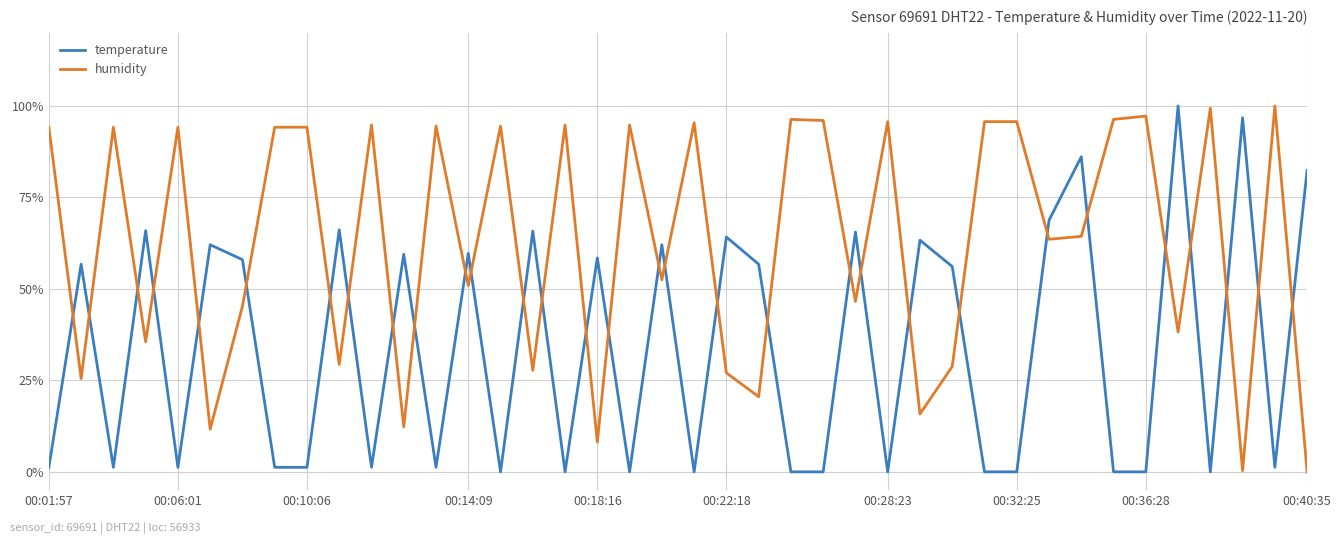

True or false: humidity and temperature cross at least once.

True